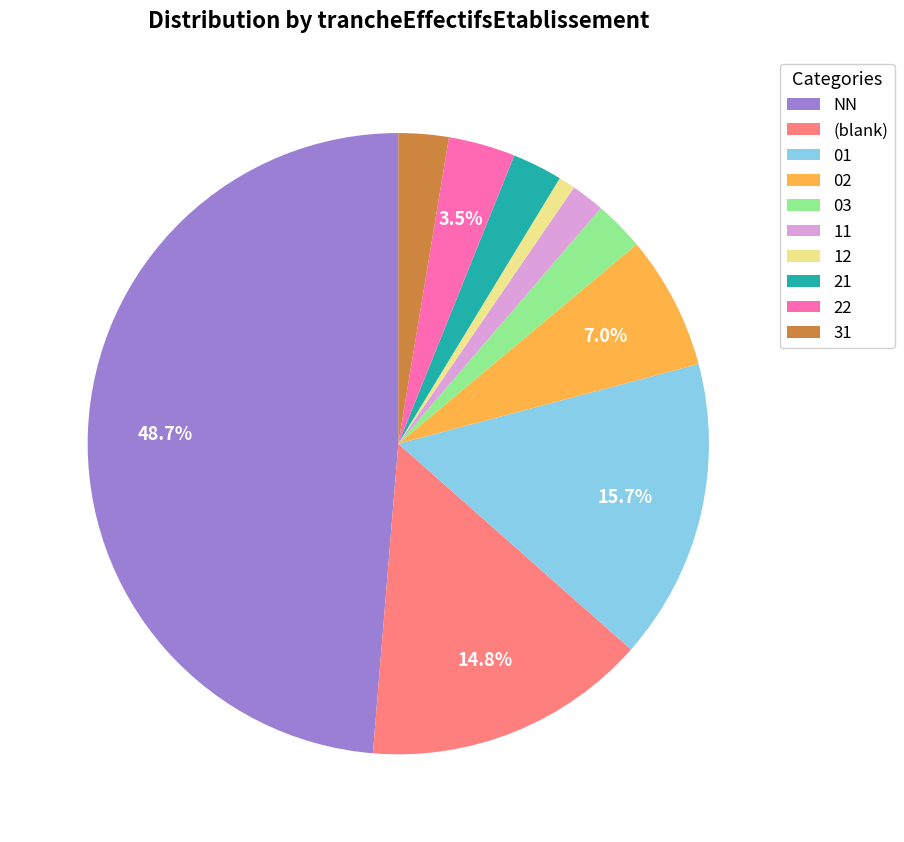

Between (blank) and 21, which is larger?

(blank)